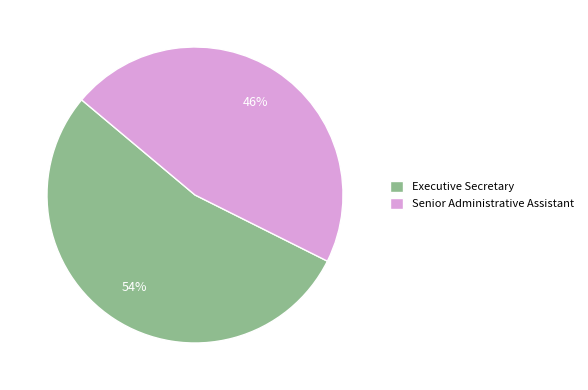

Which slice represents more than half of the pie?

Executive Secretary